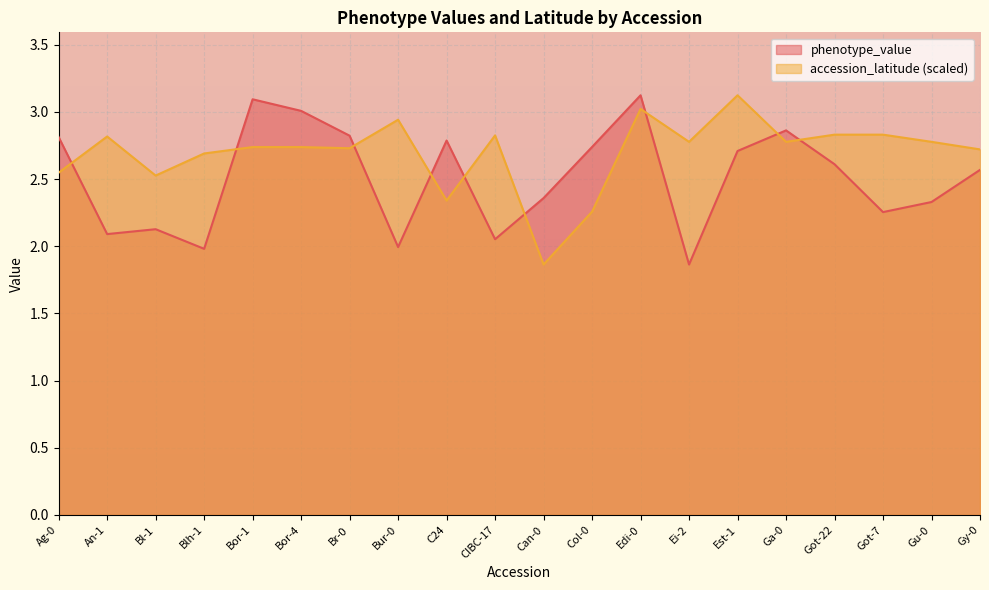

Is the value of accession_latitude at Gy-0 greater than the value of phenotype_value at Ag-0?

No